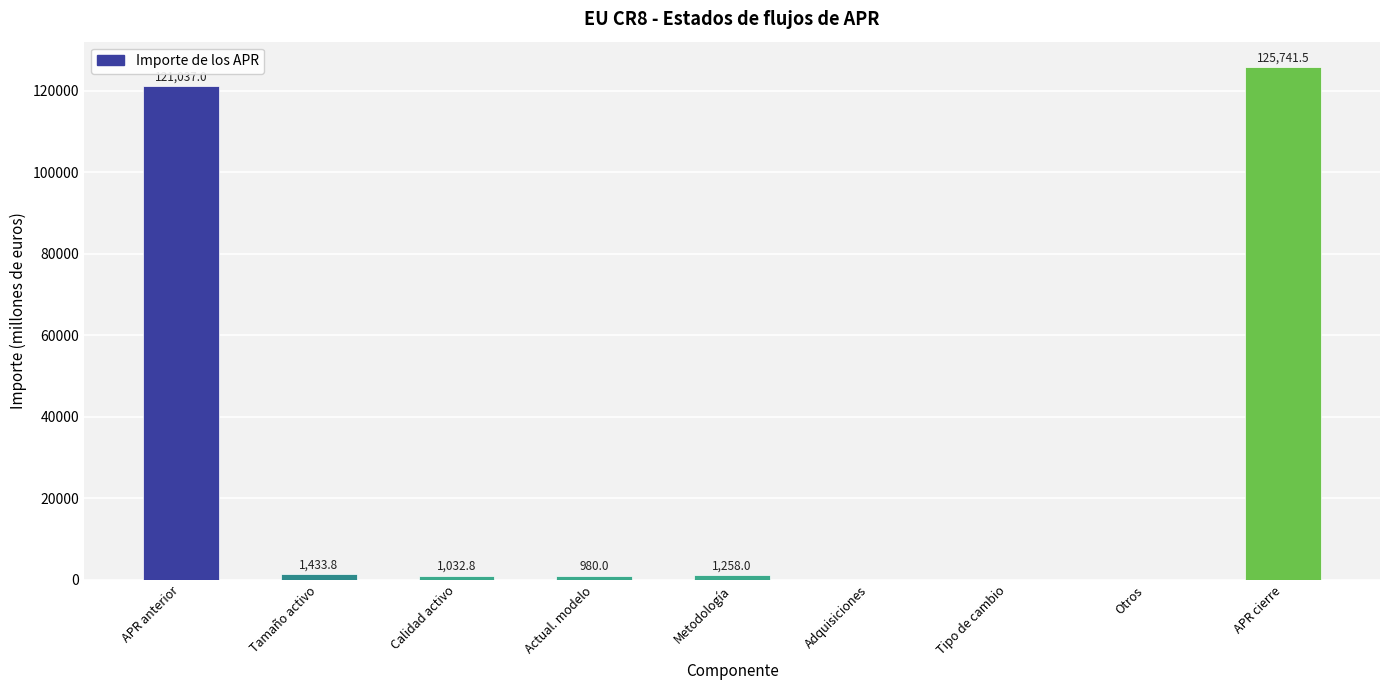

Reading left to right, transcribe all the data shown in this chart.

121037.0	1433.8	1032.8	980.0	1258.0	0.0	0.0	0.0	125741.5